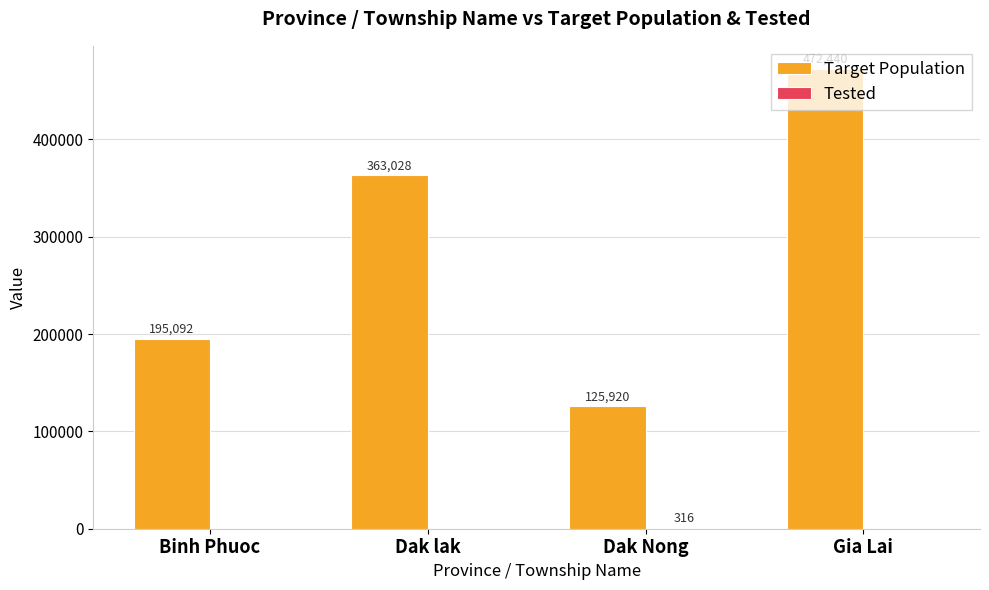

How many groups of bars are there?

4